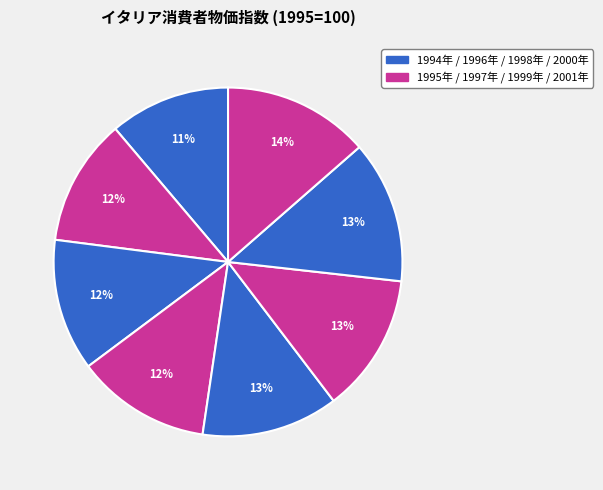

To the nearest percent, what is the average slice percentage?

12%